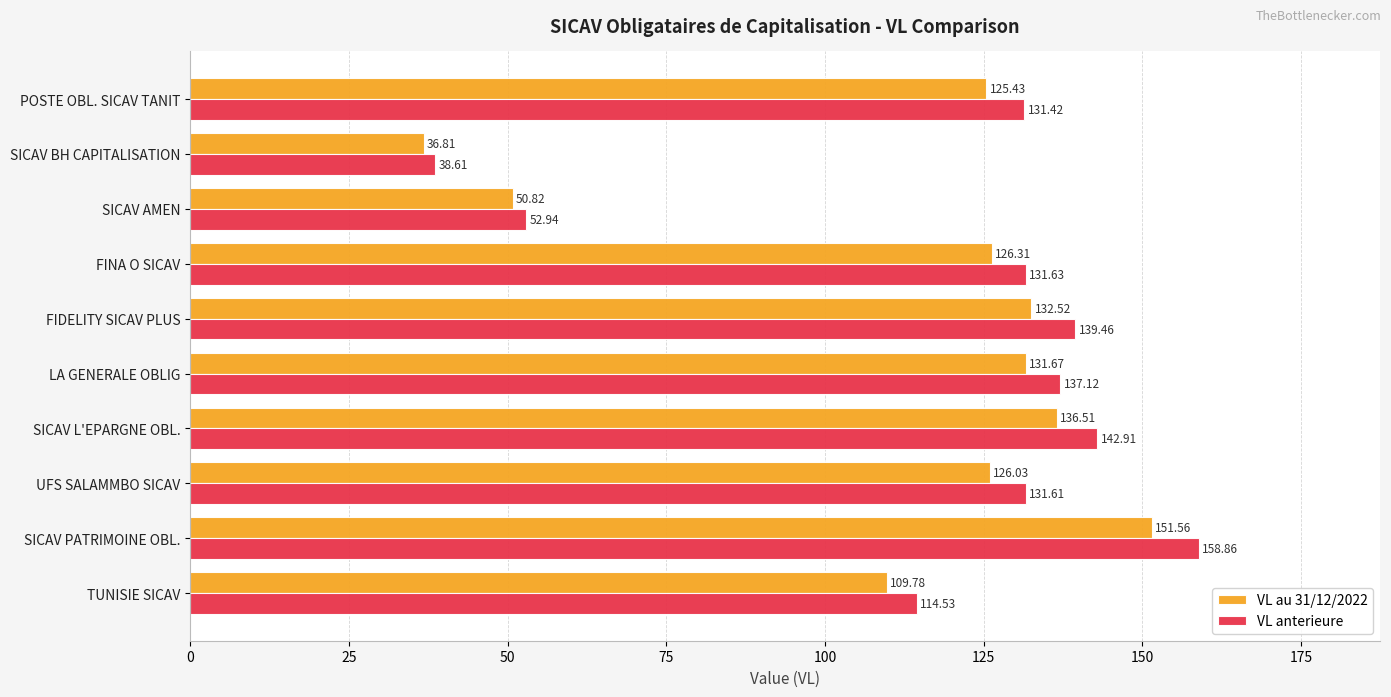

How many data points in VL au 31/12/2022 are less than 126?

4